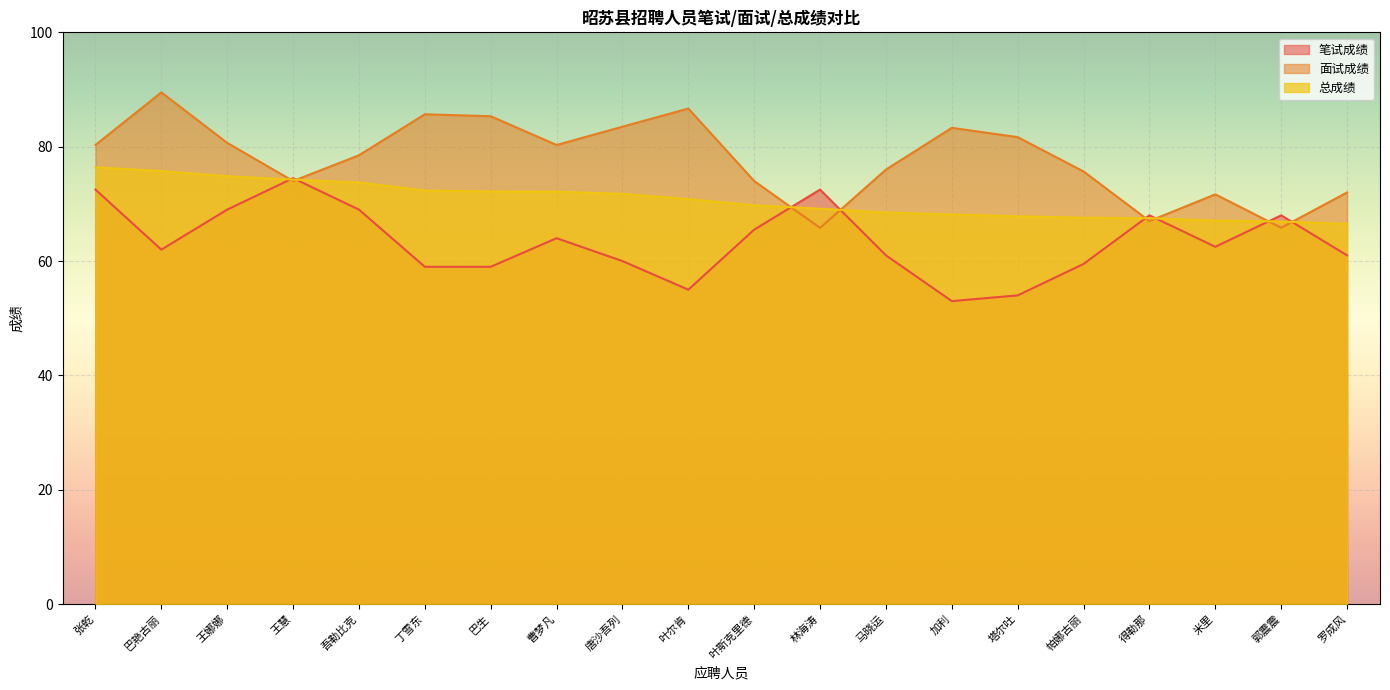

Which label corresponds to the largest value in the chart?

巴艳古丽